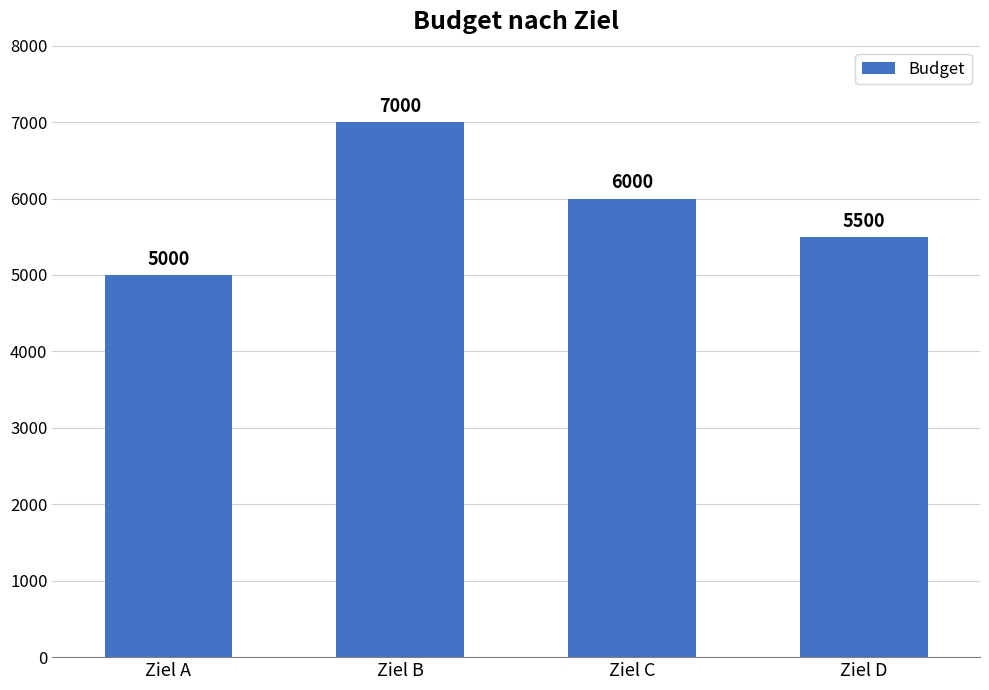

What is the change in value from Ziel B to Ziel D?

-1500